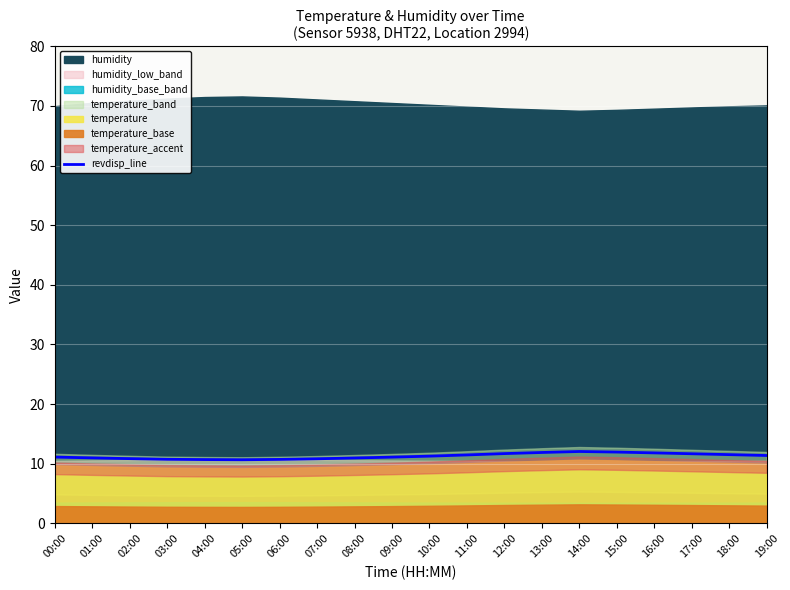

What is the value of the 17th point from the left?

11.8